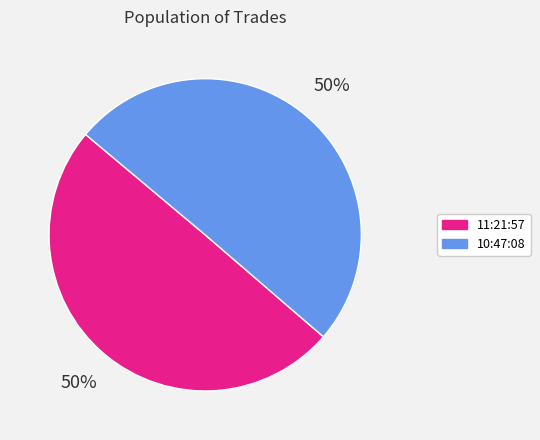

Do 10:47:08 and 11:21:57 together represent more than half of the pie?

Yes